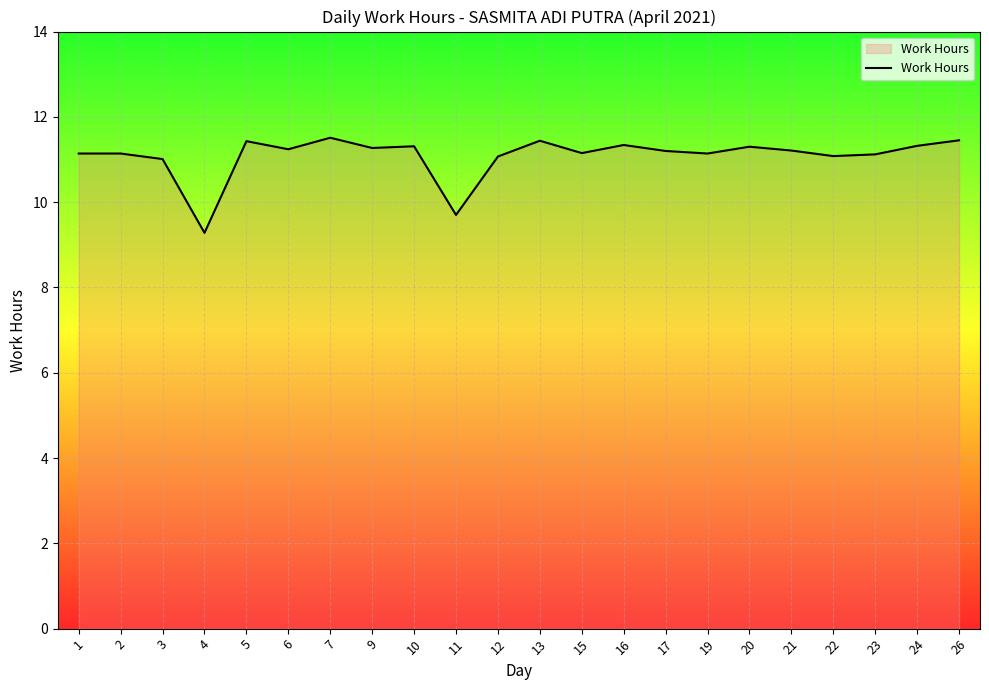

True or false: the data shows 11.2 at 6.

True